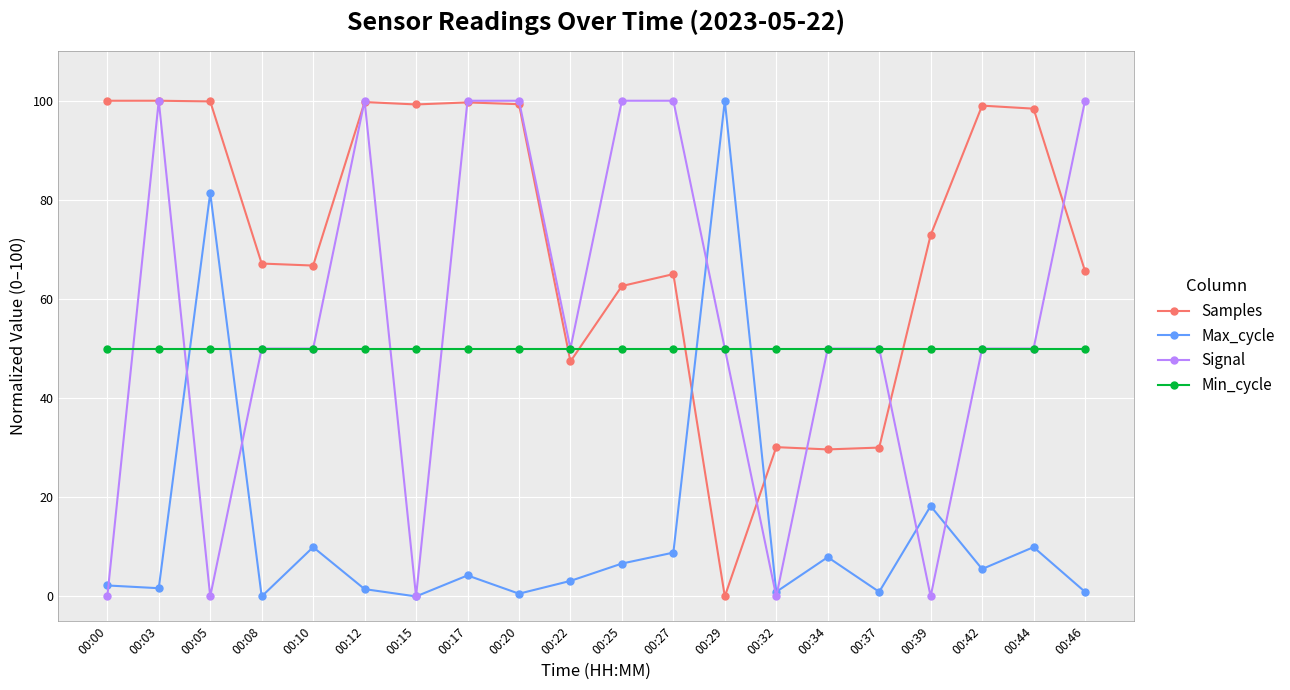

How many intersections are there between Min_cycle and Samples?

4